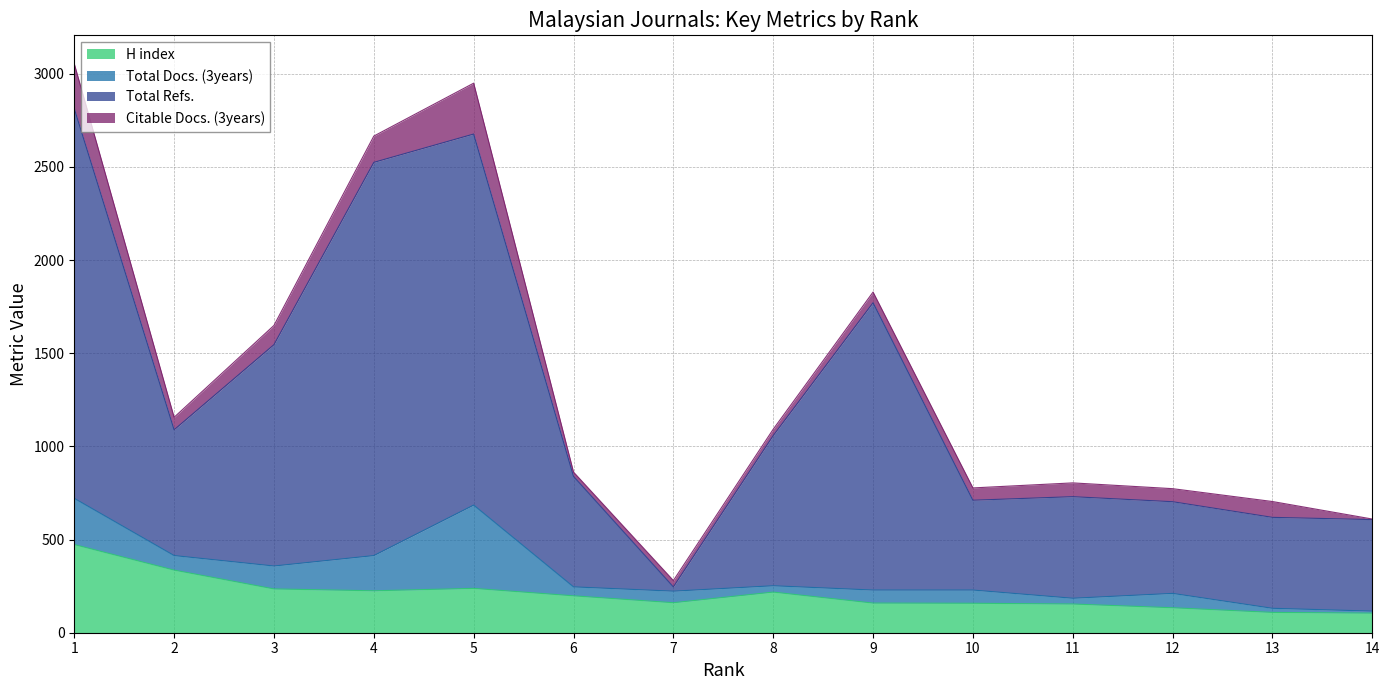

Which has a higher value, 14 or 7?

7